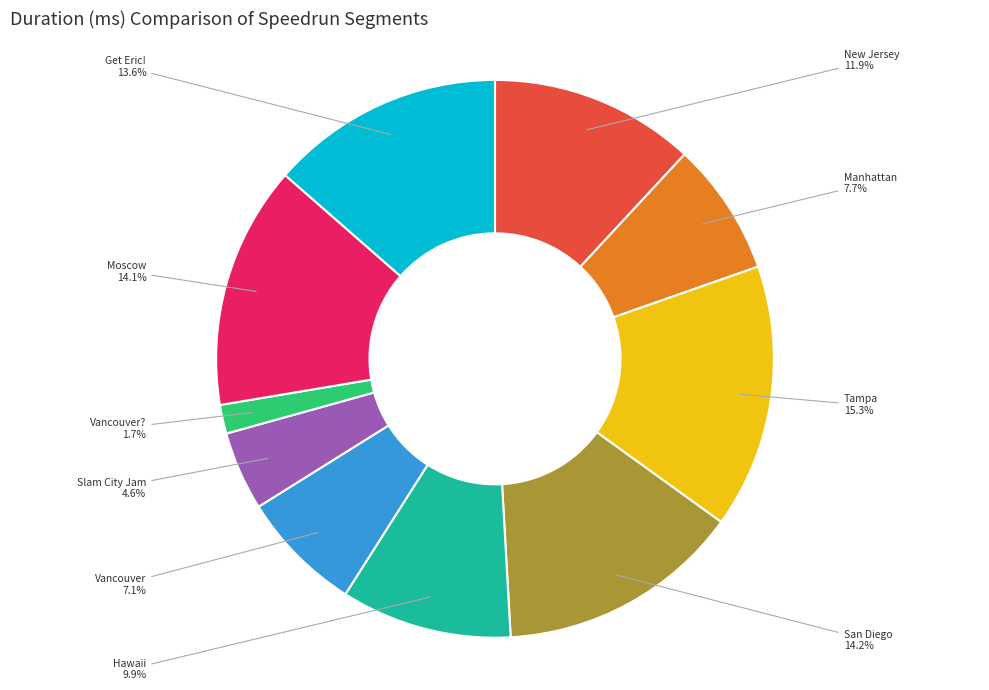

Is Vancouver? the majority of the pie?

No